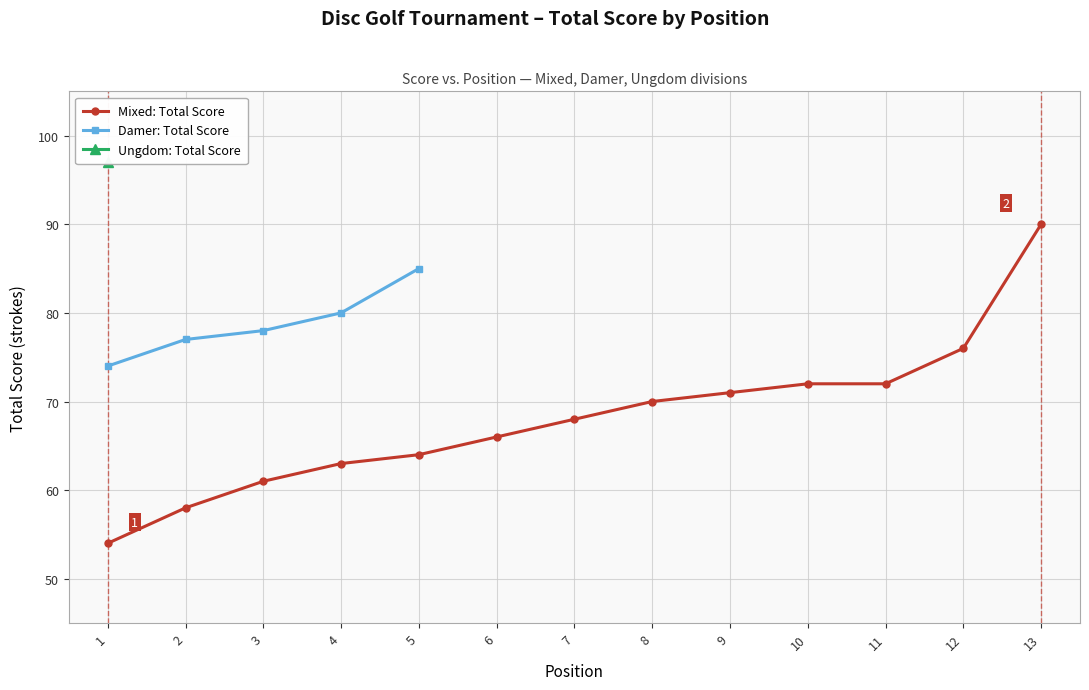

At which label does Mixed: Total Score reach its peak?

13